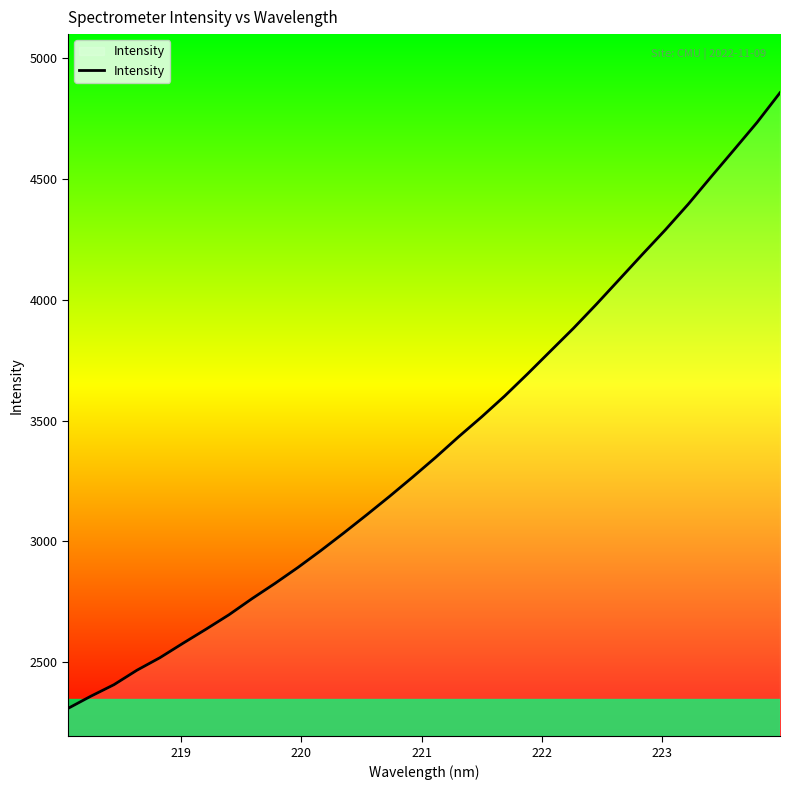

What is the maximum value shown in the chart?

4857.6